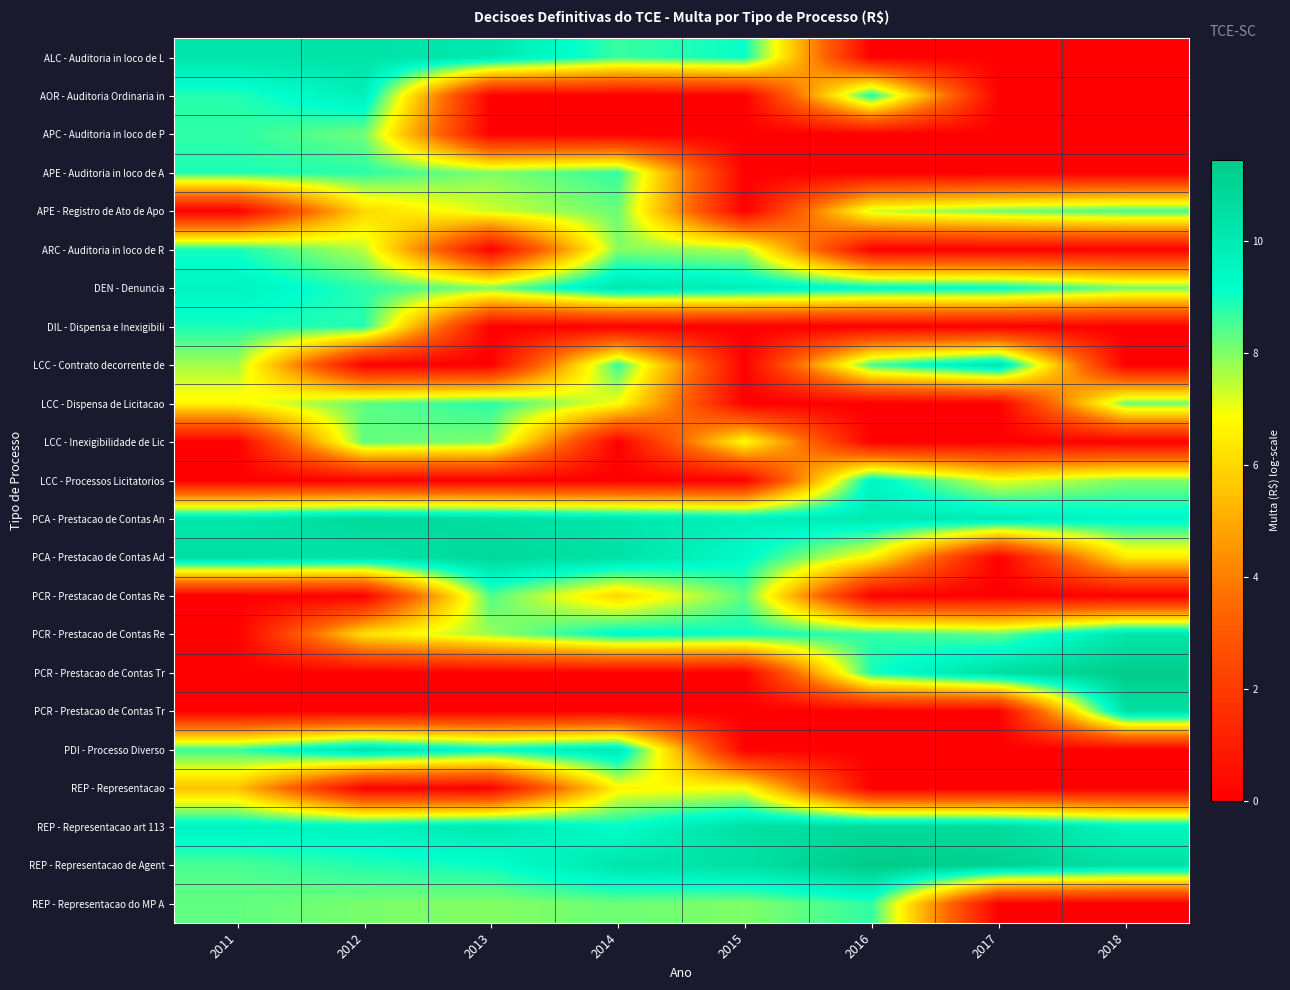

At how many categories does at least one series exceed 3?

8